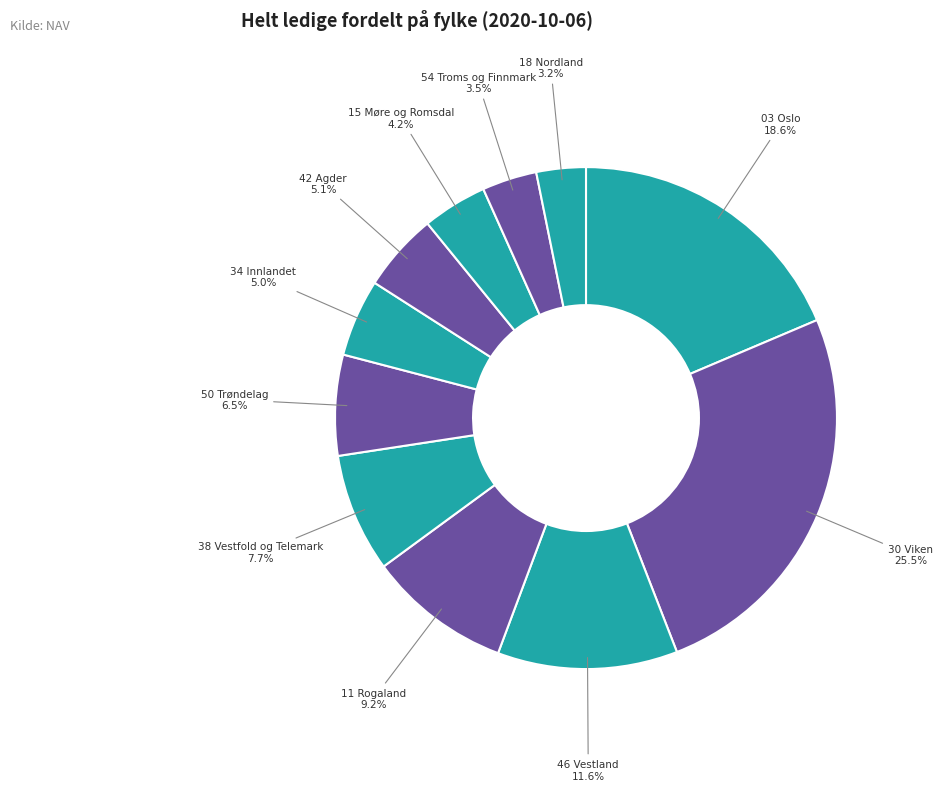

Is there any slice that represents more than half of the pie?

No